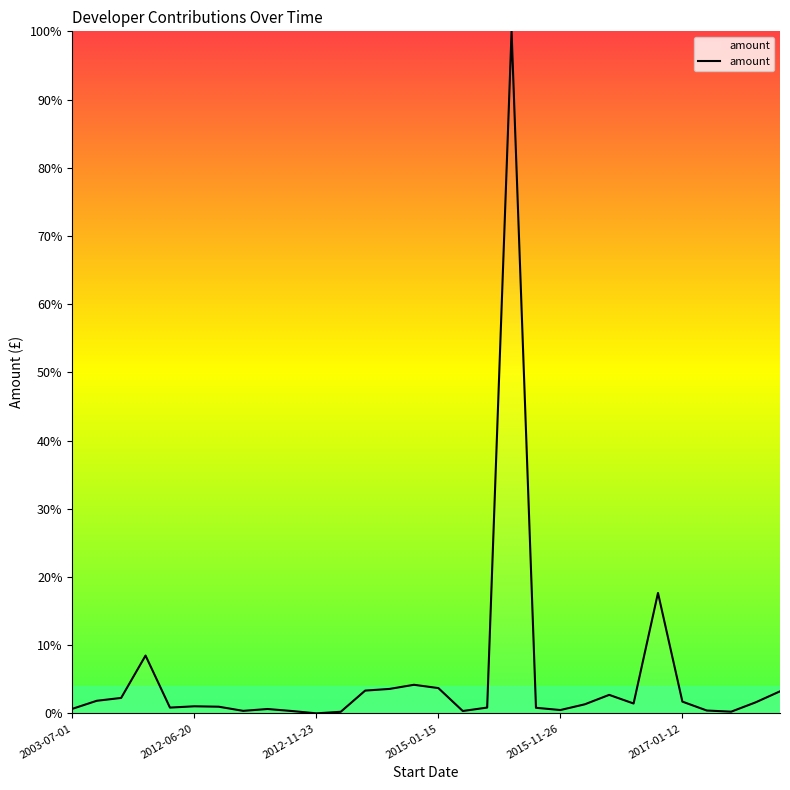

What is the sum of all values?

165.7